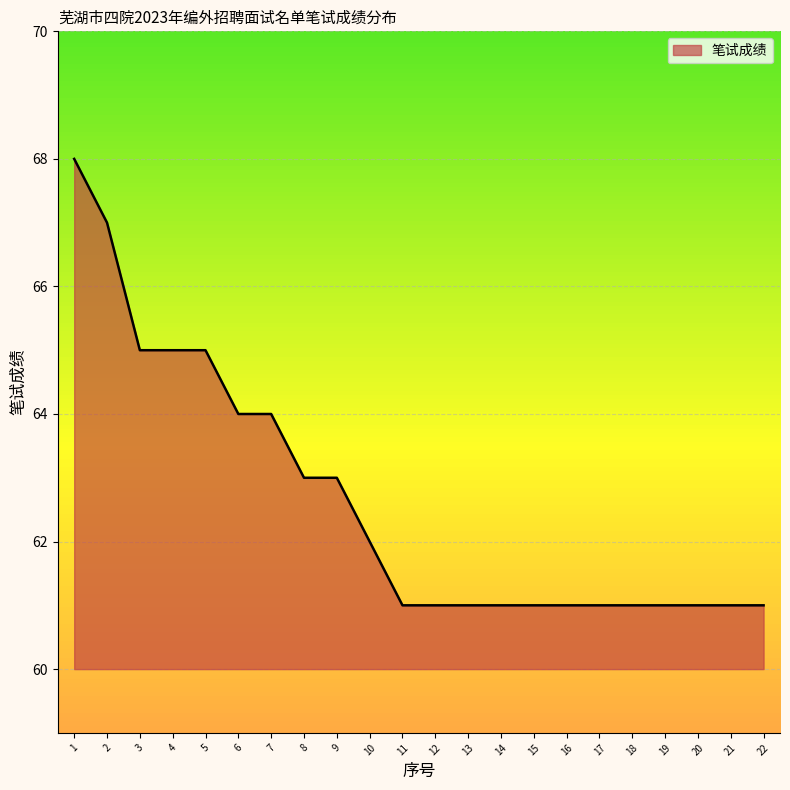

Which has a higher value, 10 or 19?

10